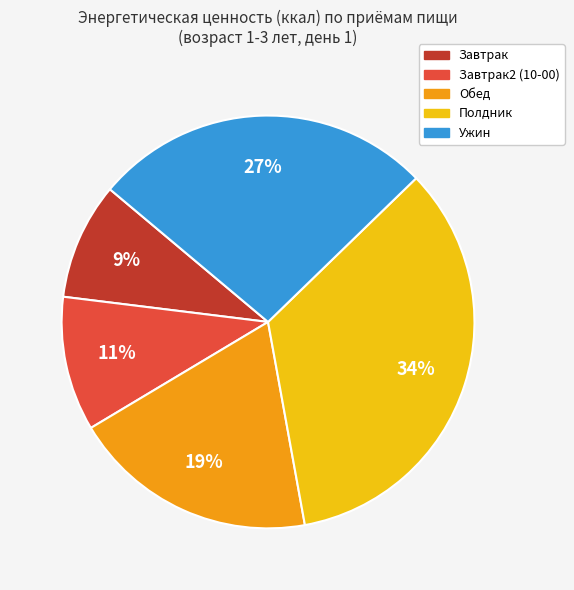

Does any single category account for the majority?

No